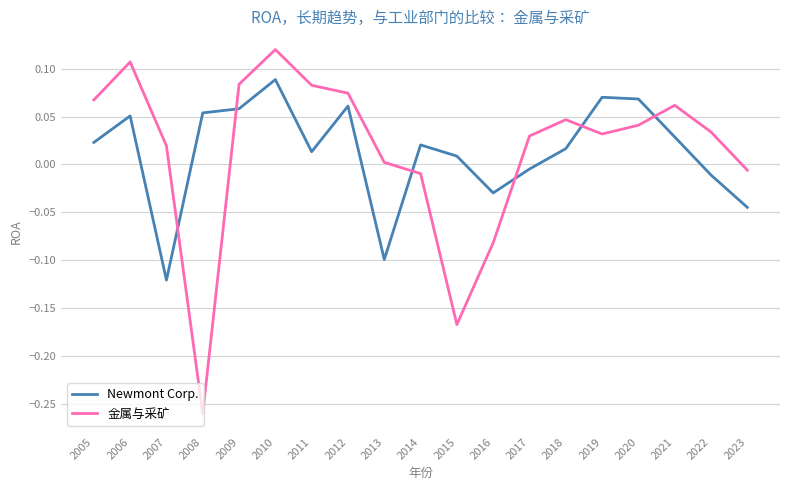

How many interior local peaks does the 金属与采矿 series have?

4